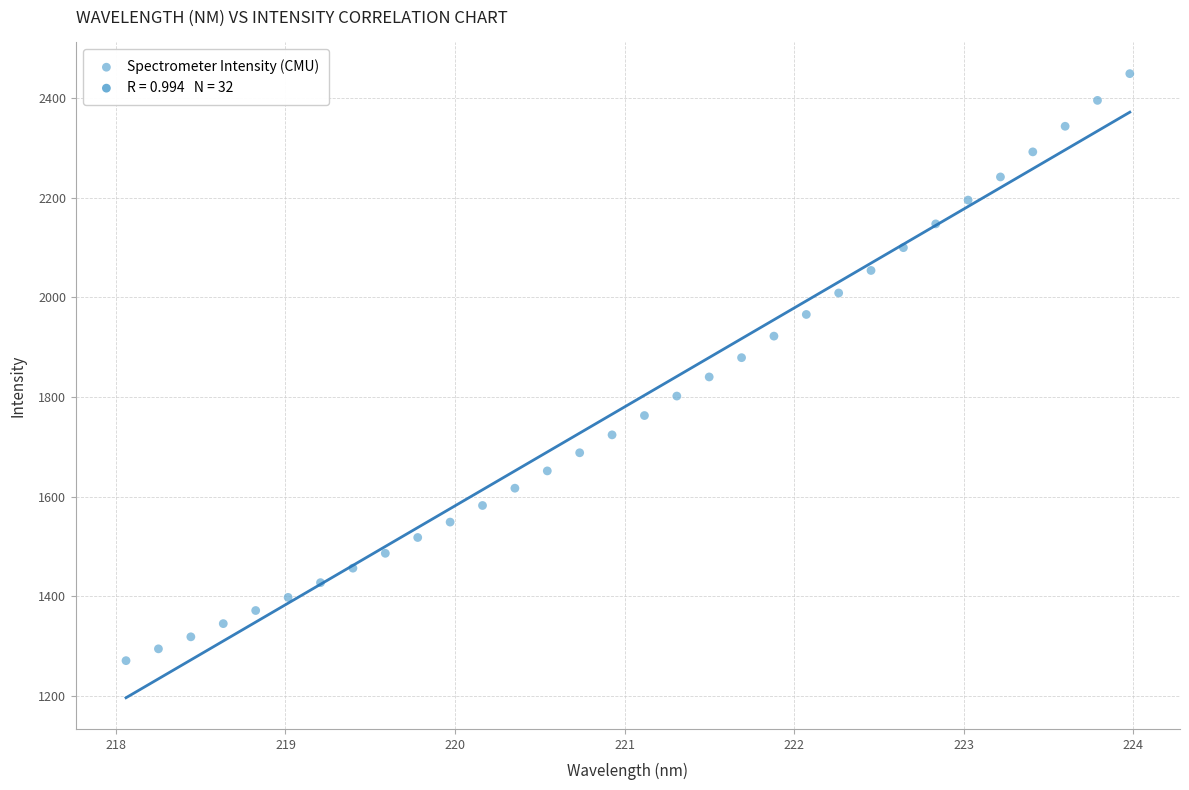

What is the range of Y values (max minus min)?

1178.9